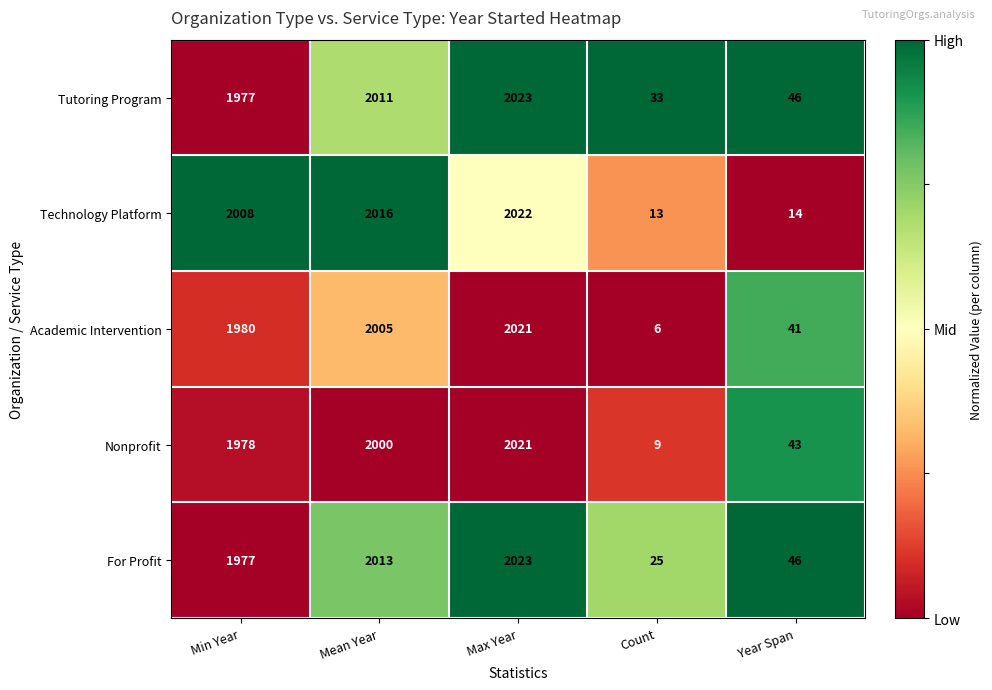

How many values in the For Profit series are below 1977?

2